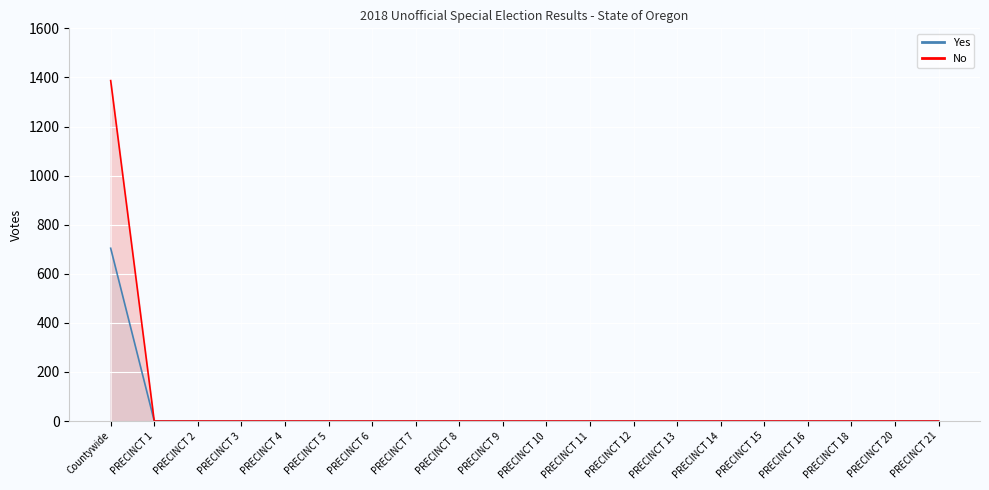

At which category is the sum across all series the highest?

Countywide